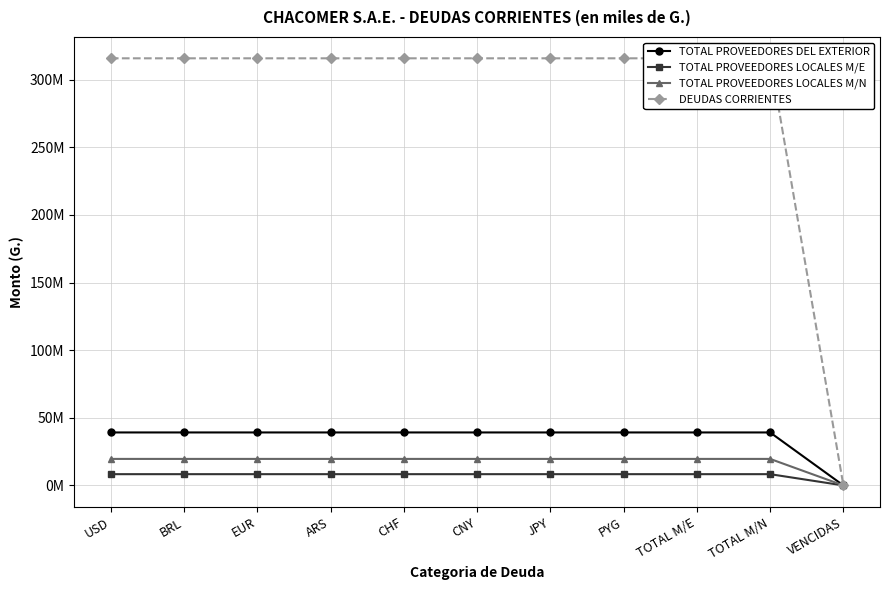

True or false: DEUDAS CORRIENTES has a value of 463000413.8 at USD.

False